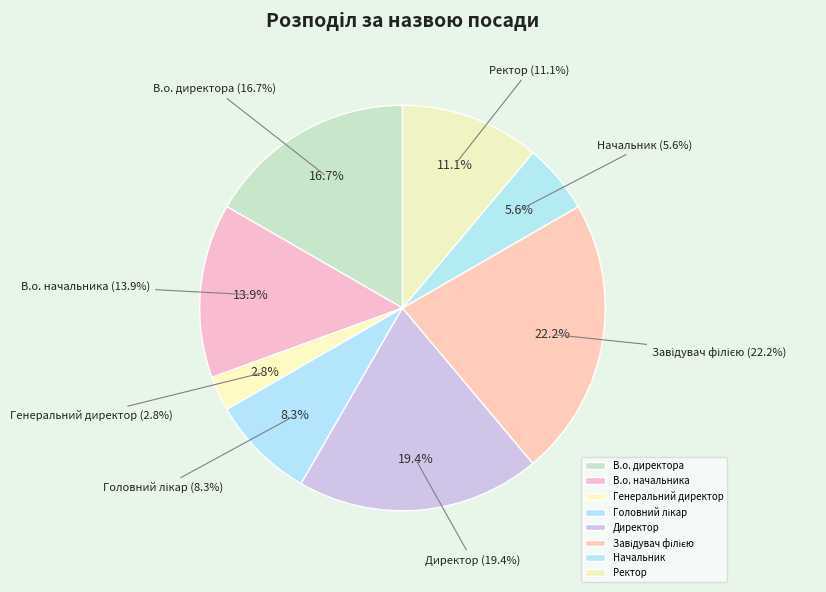

To the nearest percent, what portion does Ректор represent?

11%